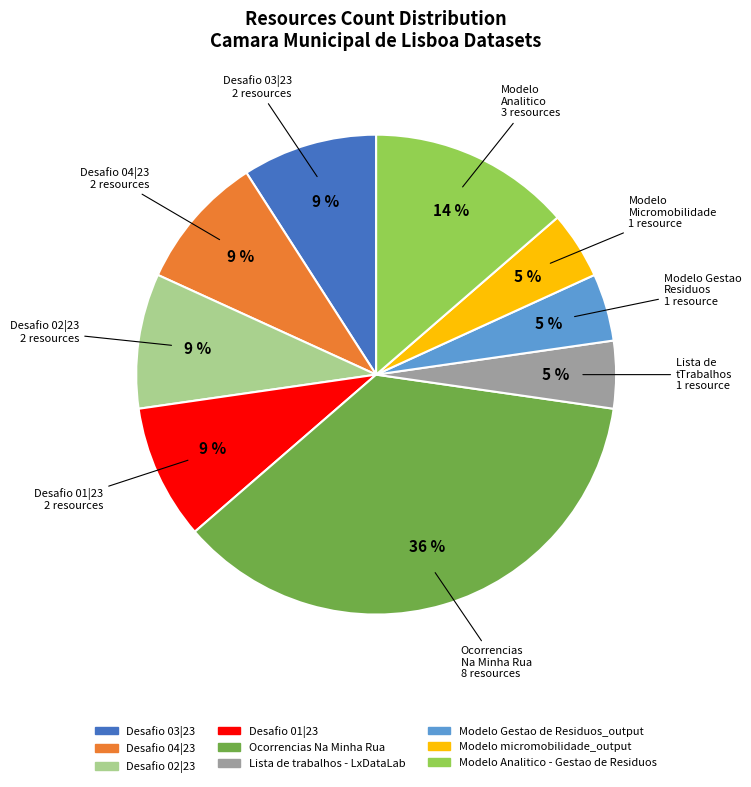

True or false: Modelo micromobilidade_output accounts for 5% of the total.

True